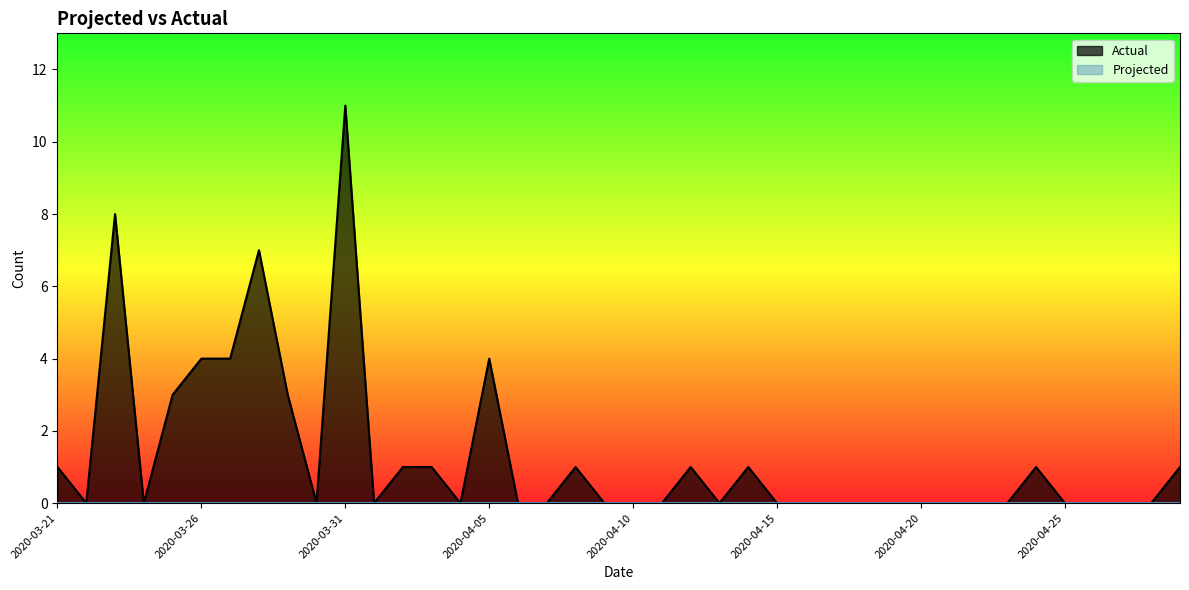

Reading left to right, what are all the values shown in this chart?

2020-03-21=1	2020-03-22=0	2020-03-23=8	2020-03-24=0	2020-03-25=3	2020-03-26=4	2020-03-27=4	2020-03-28=7	2020-03-29=3	2020-03-30=0	2020-03-31=11	2020-04-01=0	2020-04-02=1	2020-04-03=1	2020-04-04=0	2020-04-05=4	2020-04-06=0	2020-04-07=0	2020-04-08=1	2020-04-09=0	2020-04-10=0	2020-04-11=0	2020-04-12=1	2020-04-13=0	2020-04-14=1	2020-04-15=0	2020-04-16=0	2020-04-17=0	2020-04-18=0	2020-04-19=0	2020-04-20=0	2020-04-21=0	2020-04-22=0	2020-04-23=0	2020-04-24=1	2020-04-25=0	2020-04-26=0	2020-04-27=0	2020-04-28=0	2020-04-29=1